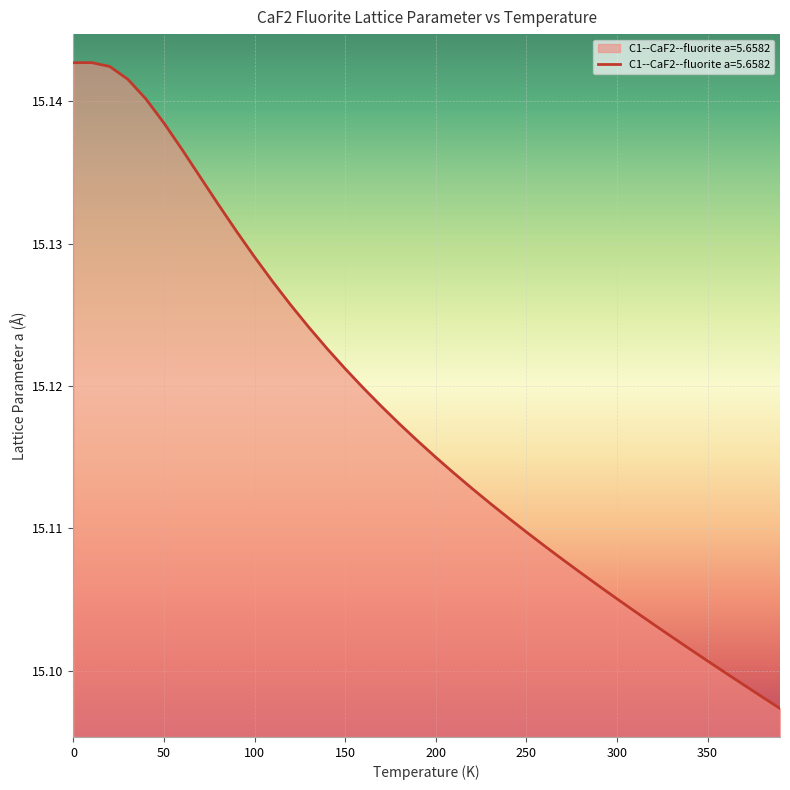

At which category does the chart reach its minimum across all series?

390.0